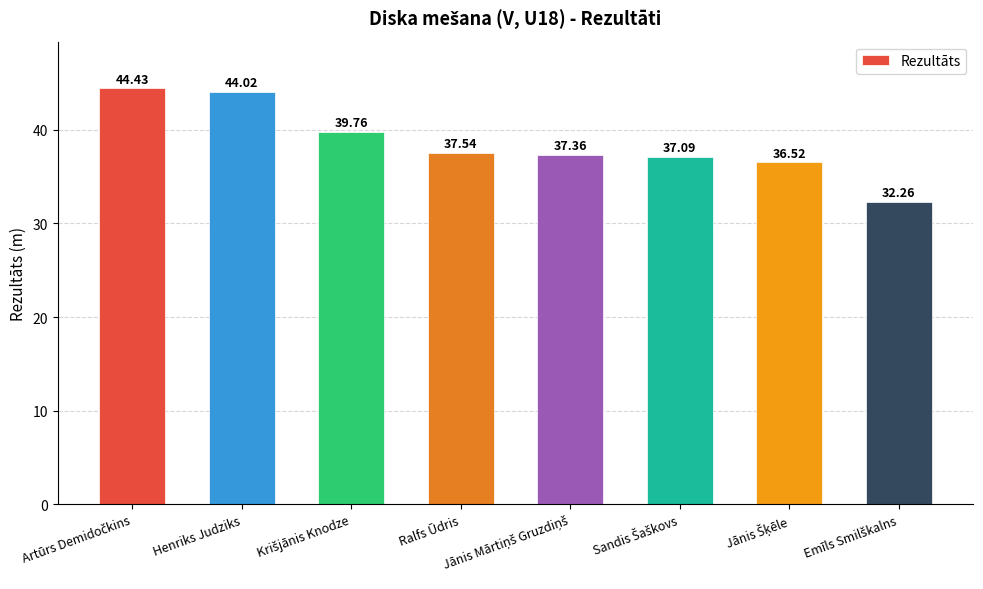

What is the approximate value at Henriks Judziks?

44.0